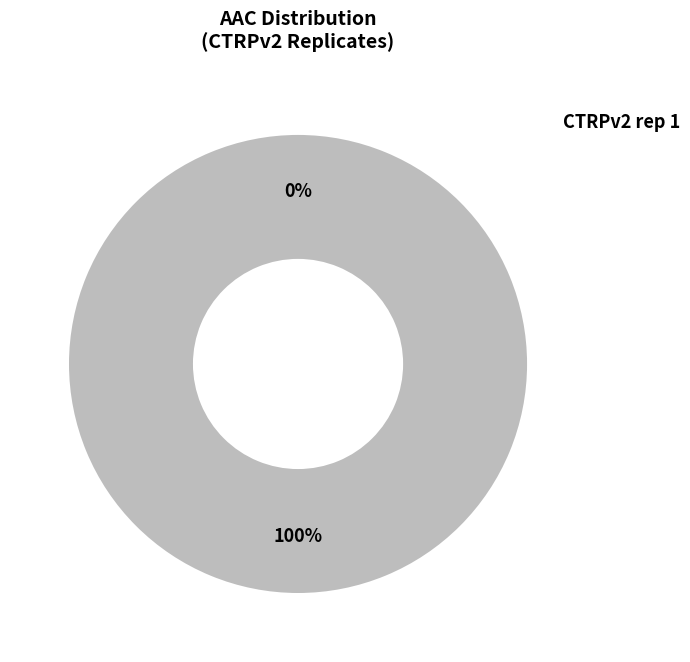

Which category has the smallest portion of the pie?

CTRPv2 rep 1